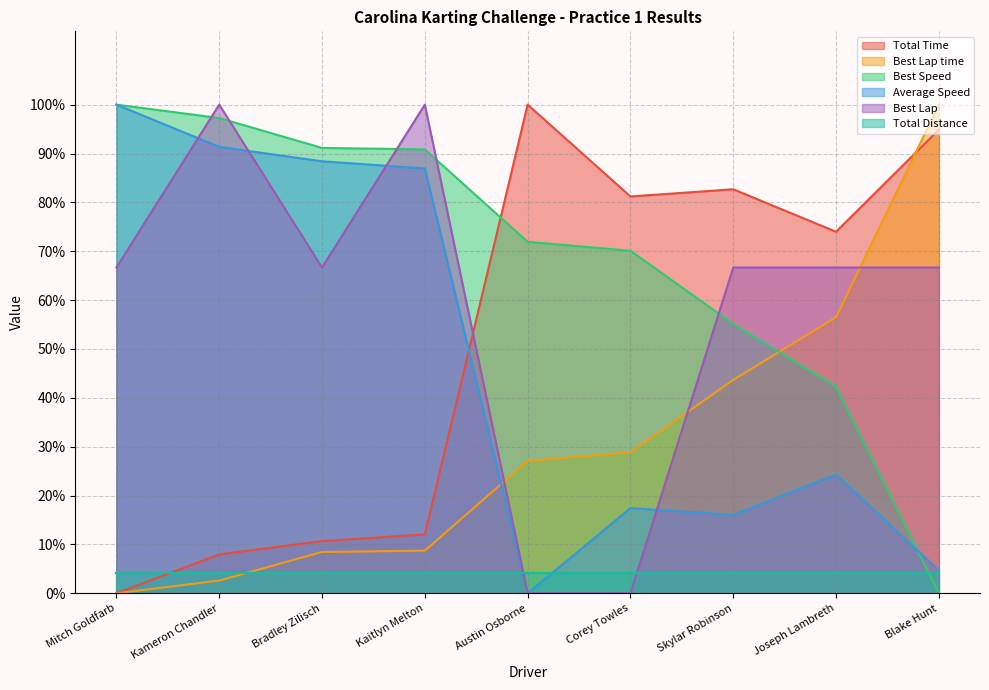

Is the value of Average Speed at Kameron Chandler greater than the value of Total Time at Kaitlyn Melton?

Yes